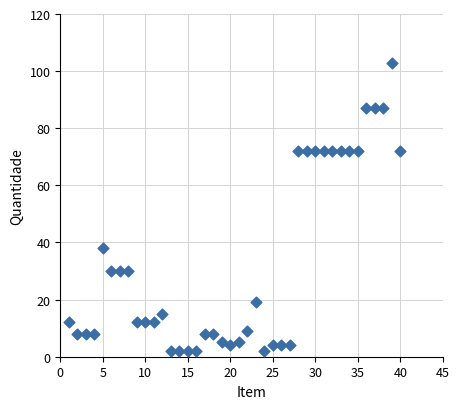

What is the range of Y values (max minus min)?

101